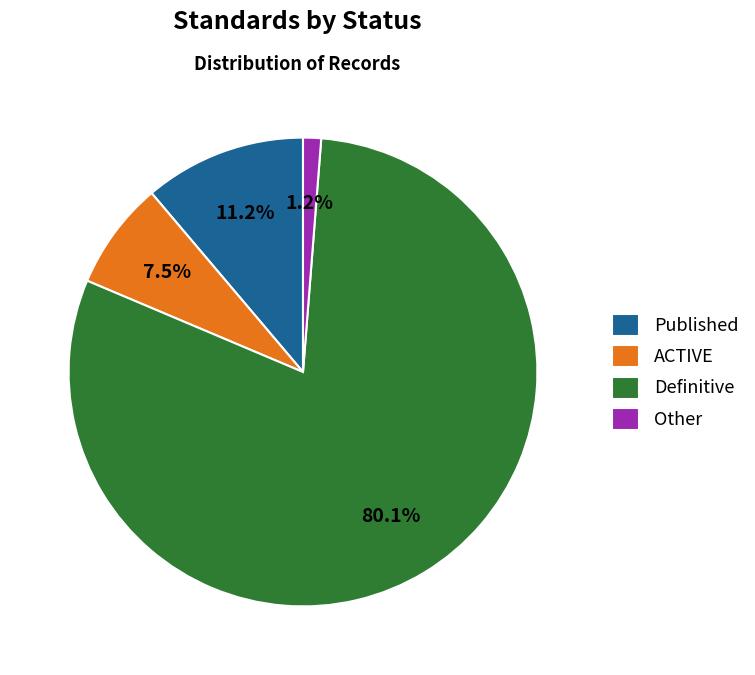

What portion of the pie excludes Definitive?

19.9%